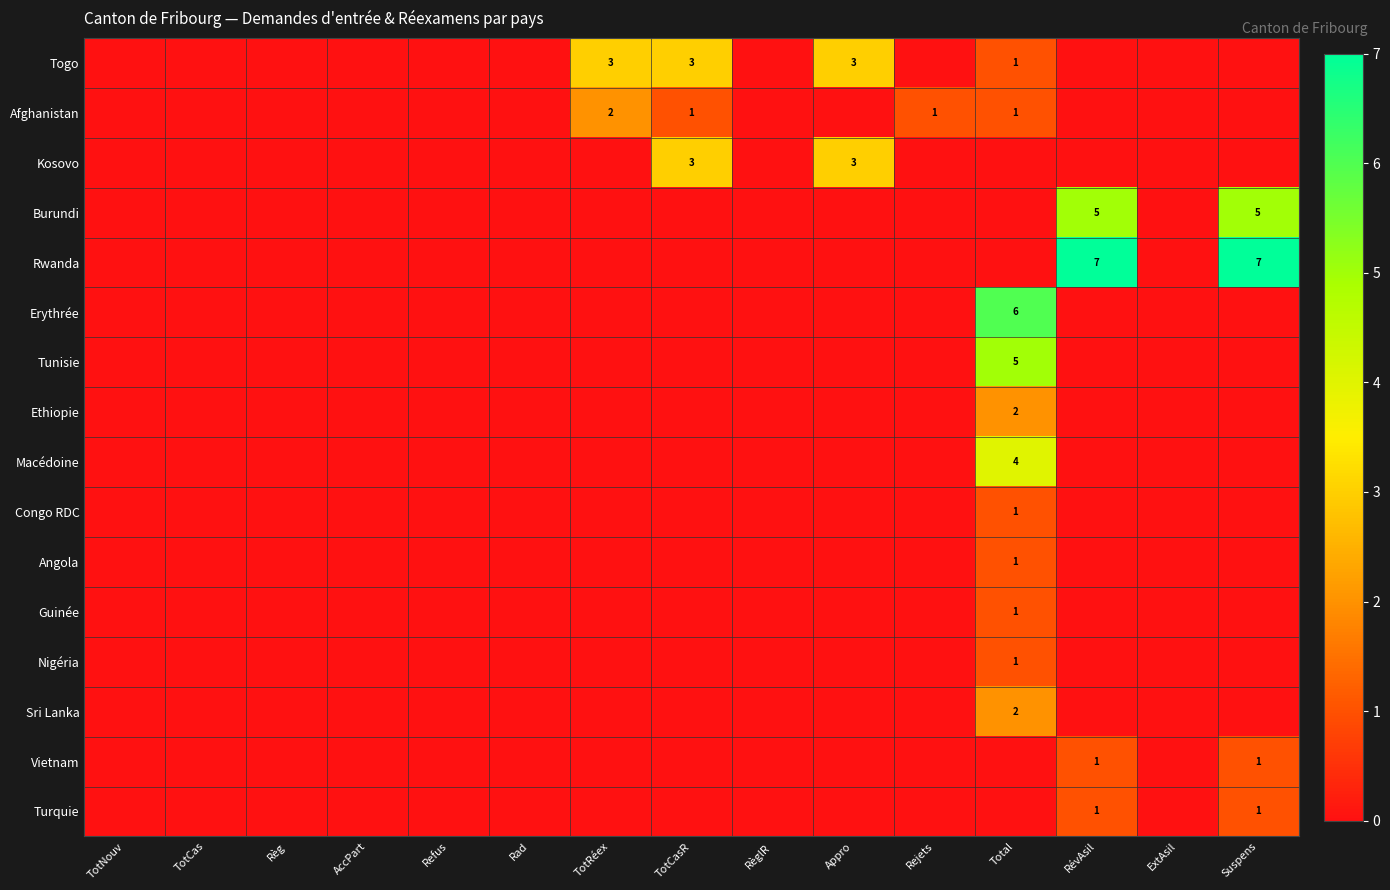

The Vietnam series shows 1 at Suspens. True or false?

True